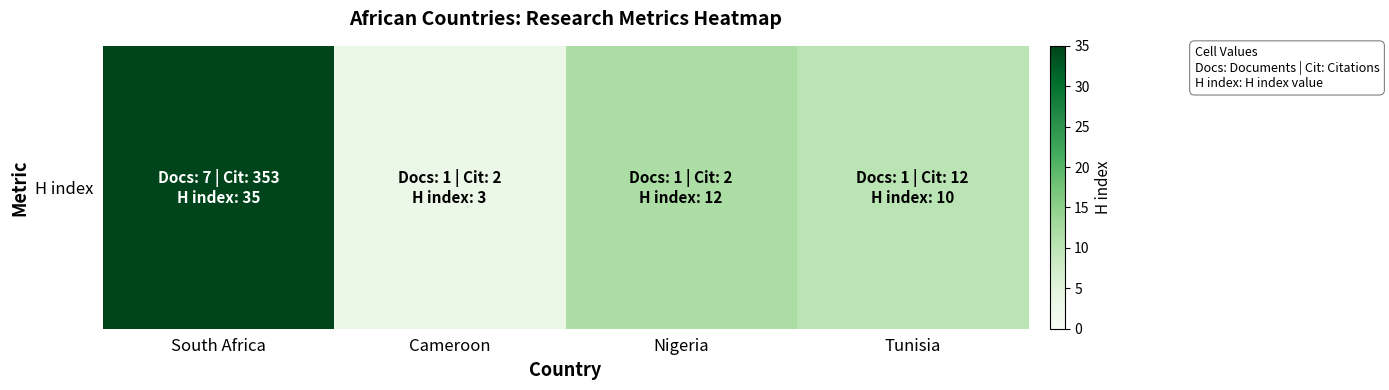

Where does the data first go above 12?

South Africa